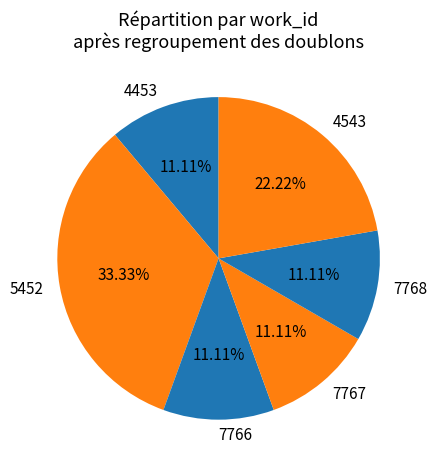

To the nearest percent, what is the average slice percentage?

17%